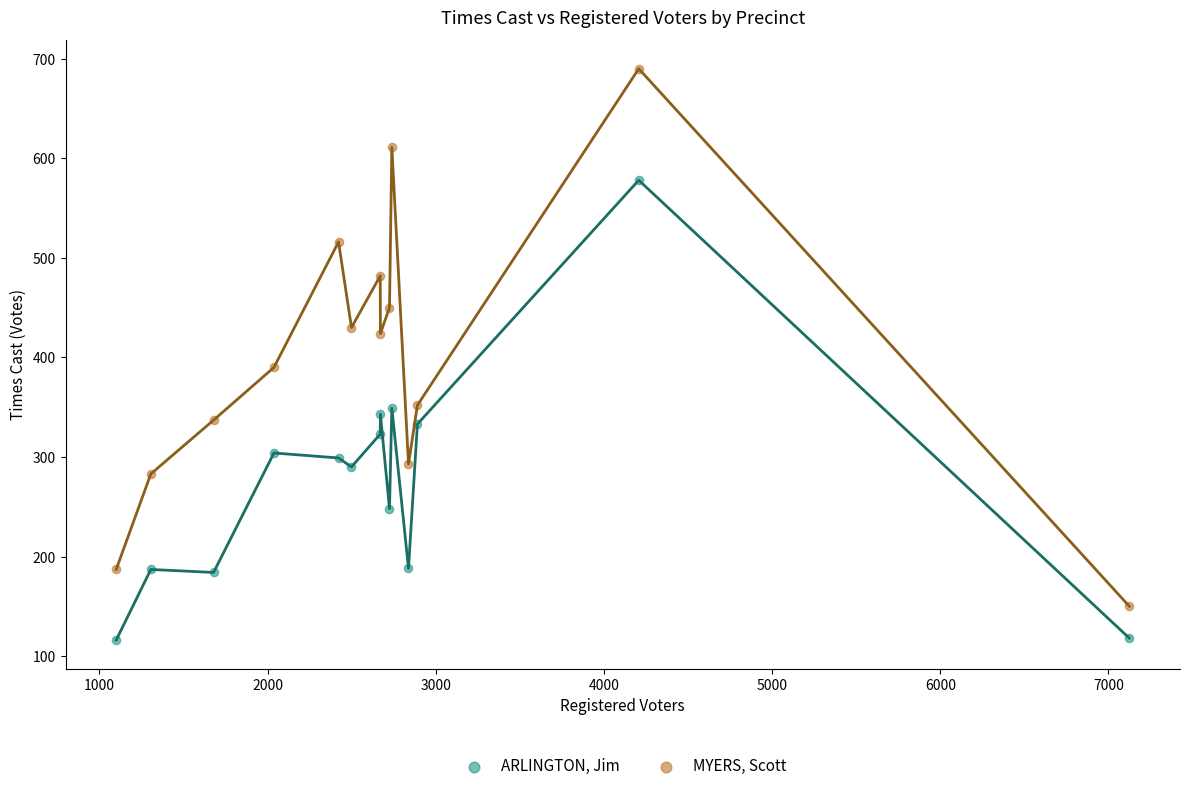

Across all series, what Y value is closest to 403?

390